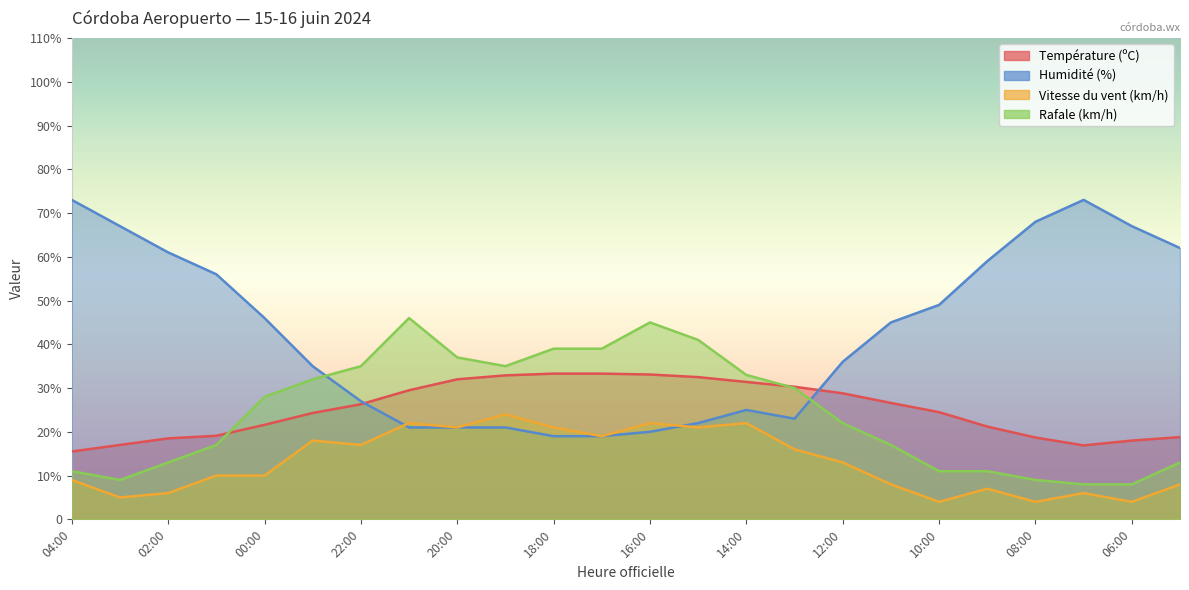

What is the label of the 15th point from the right?

19:00